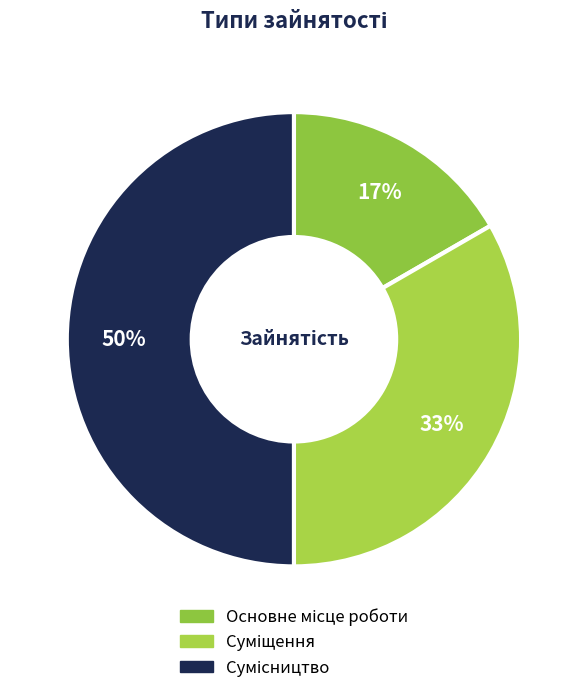

How many slices are in this pie chart?

3